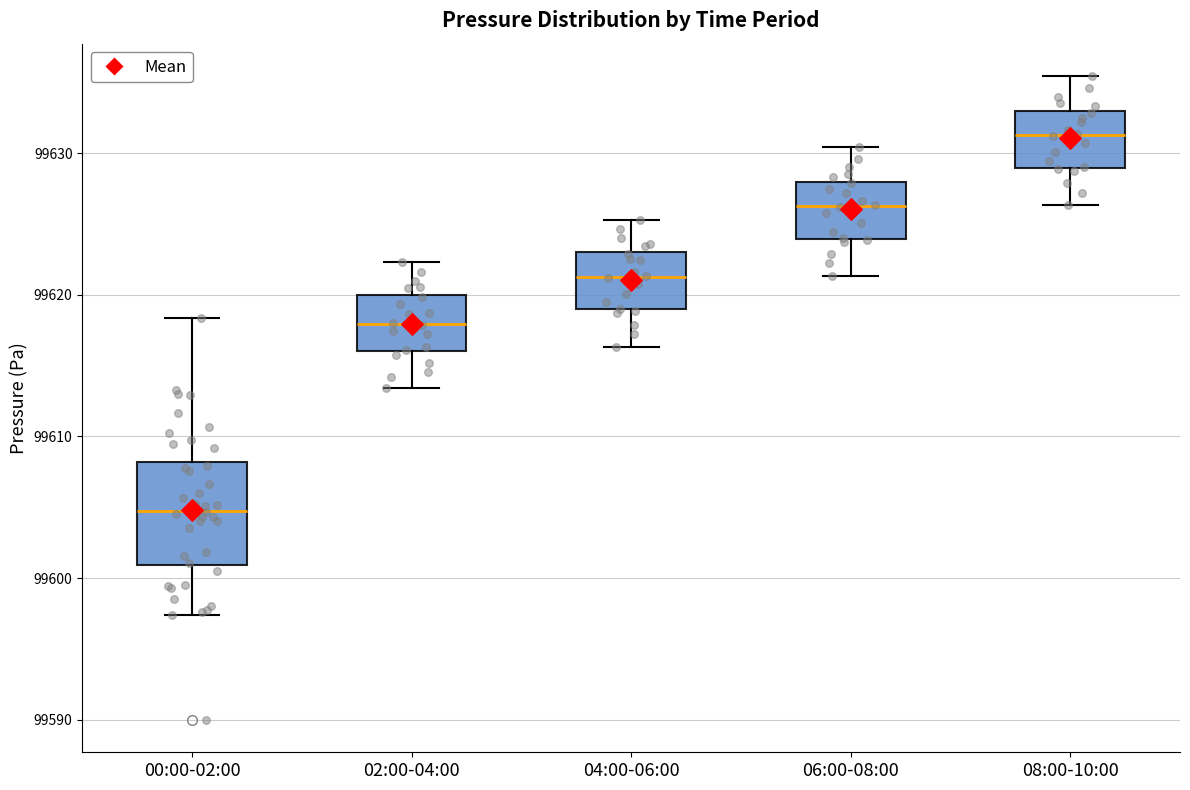

Which box's median line is the lowest?

00:00-02:00